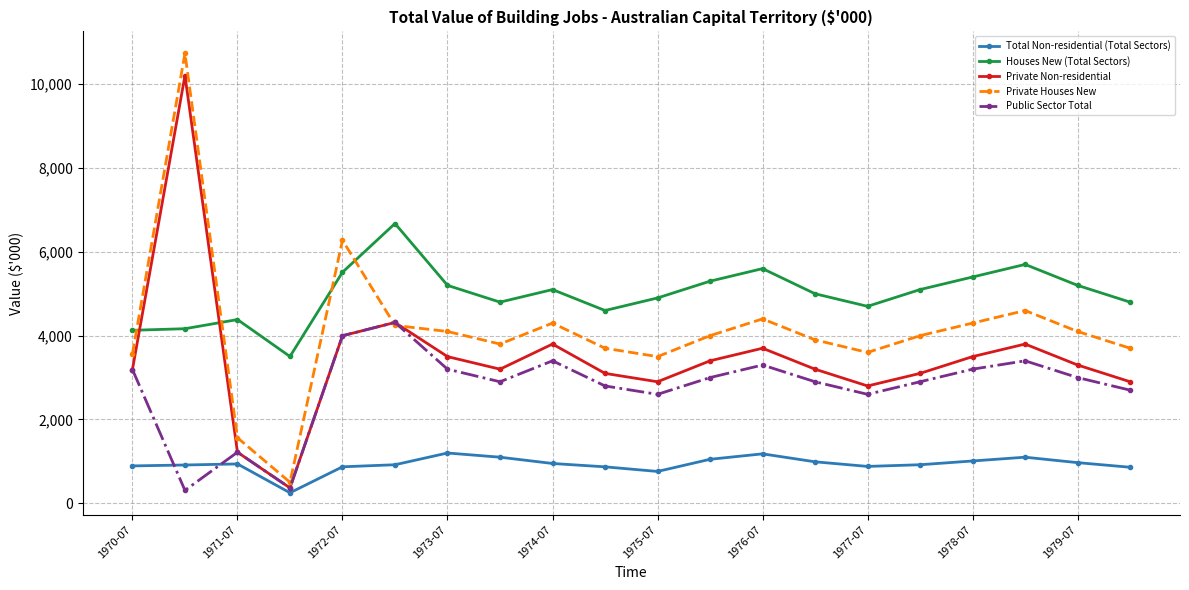

Which series has the largest range (max minus min)?

Private Houses New